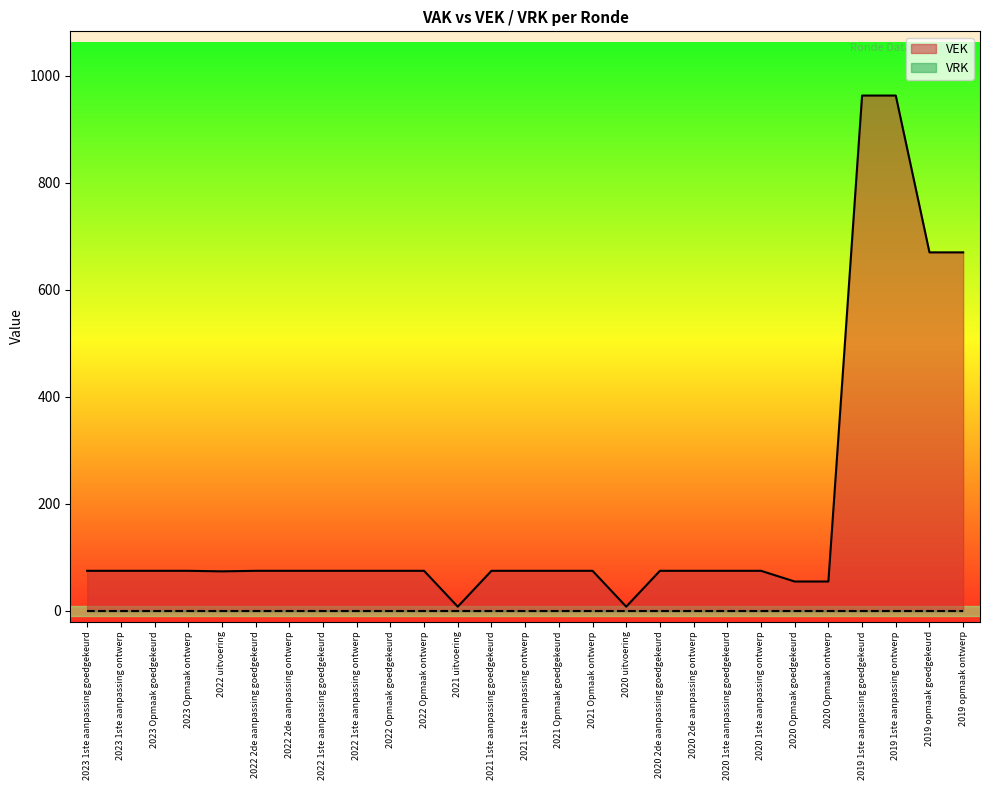

Reading left to right, extract all data points from this chart.

75	75	75	75	74	75	75	75	75	75	75	8	75	75	75	75	8	75	75	75	75	55	55	963	963	670	670